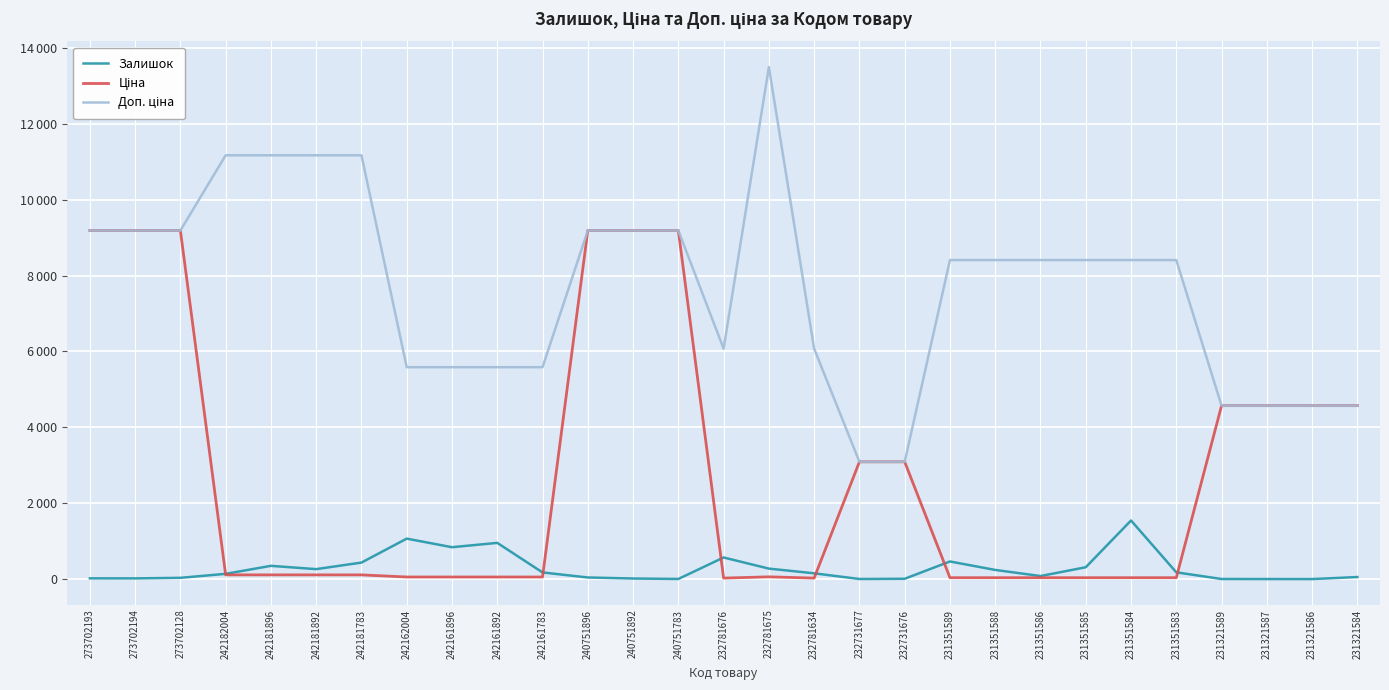

What is the sum of all Доп. ціна values?

222682.4